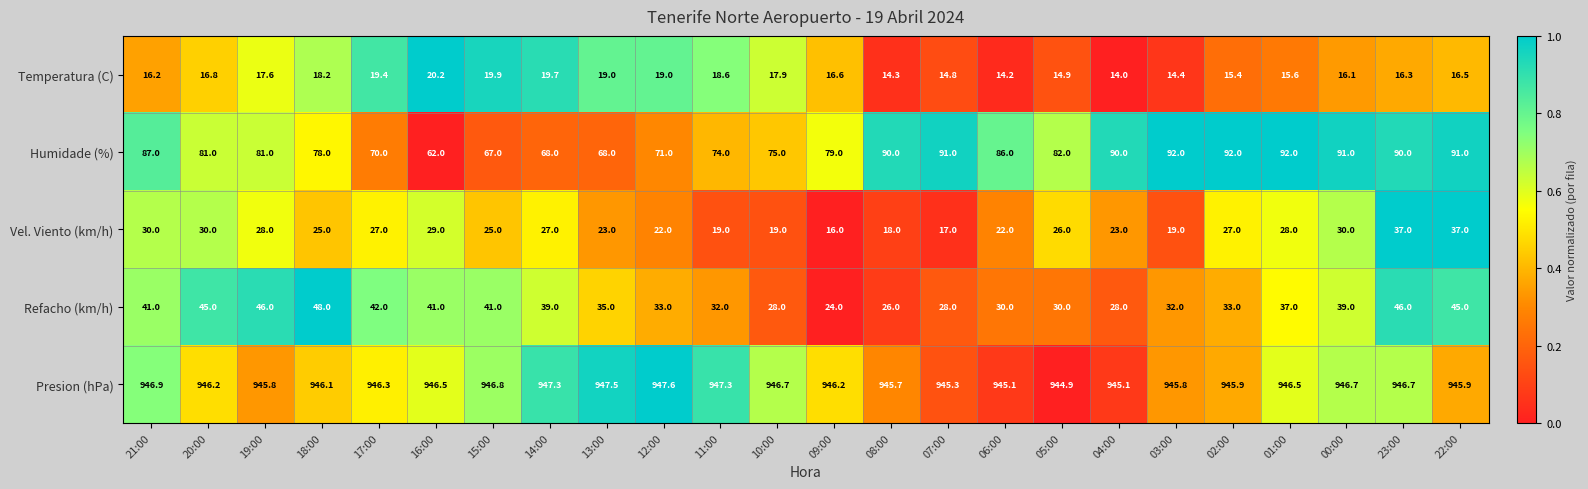

At how many categories does at least one series exceed 307?

24